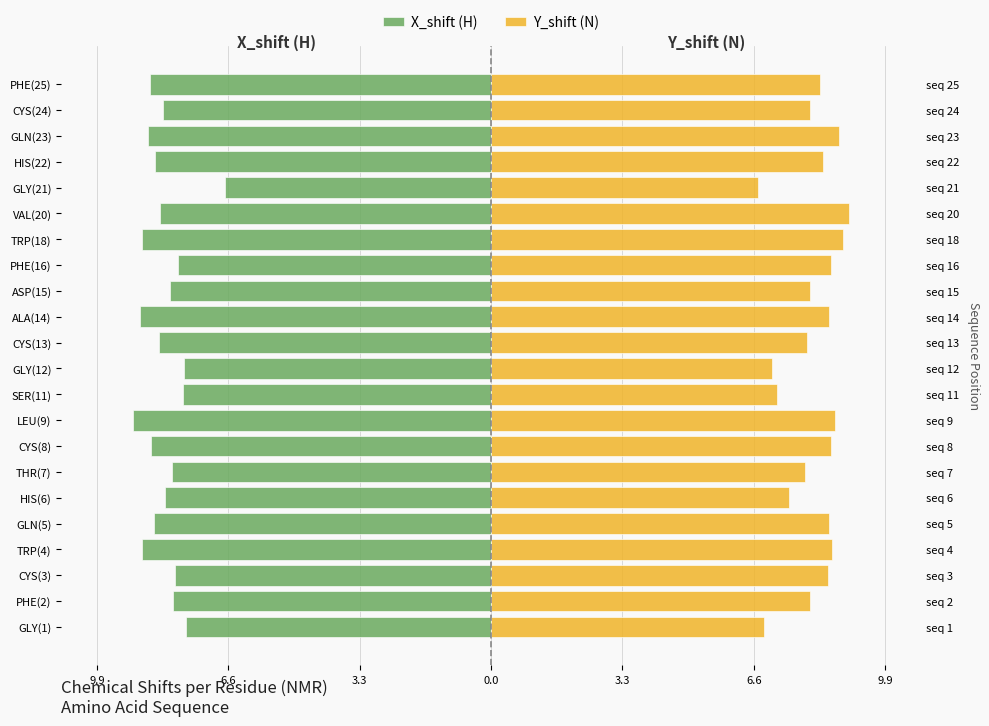

Reading left to right, list all the values displayed in this chart.

X_shift (H): -7.6	-8.0	-7.9	-8.8	-8.5	-8.2	-8.0	-8.5	-9.0	-7.7	-7.7	-8.3	-8.8	-8.1	-7.8	-8.8	-8.3	-6.7	-8.4	-8.6	-8.2	-8.6
Y_shift (N): 6.9	8.0	8.4	8.6	8.5	7.5	7.9	8.5	8.6	7.2	7.1	7.9	8.5	8.0	8.5	8.8	9.0	6.7	8.3	8.7	8.0	8.3